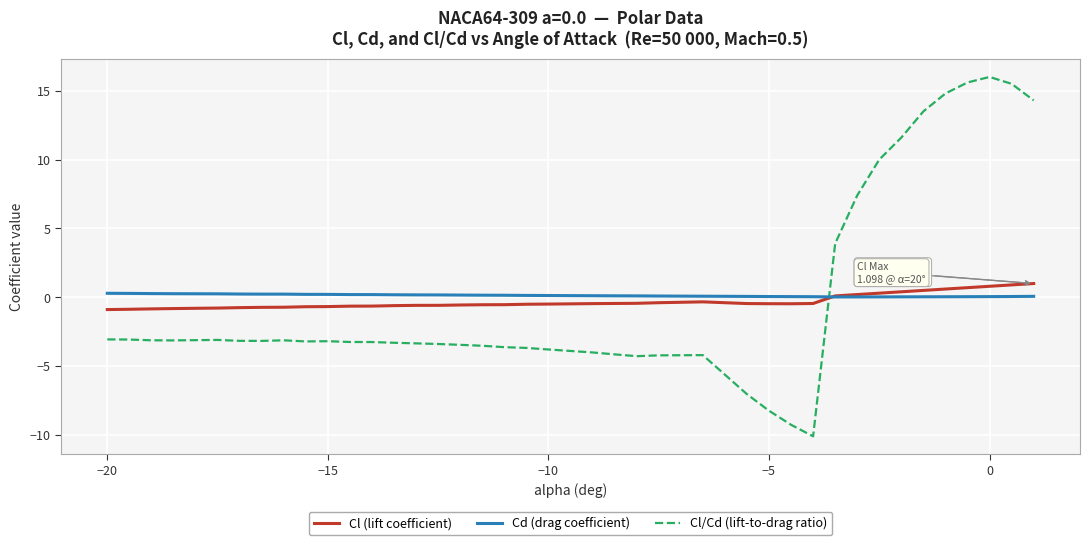

What are all the series names shown in the legend?

Cl (lift coefficient), Cd (drag coefficient), Cl/Cd (lift-to-drag ratio)